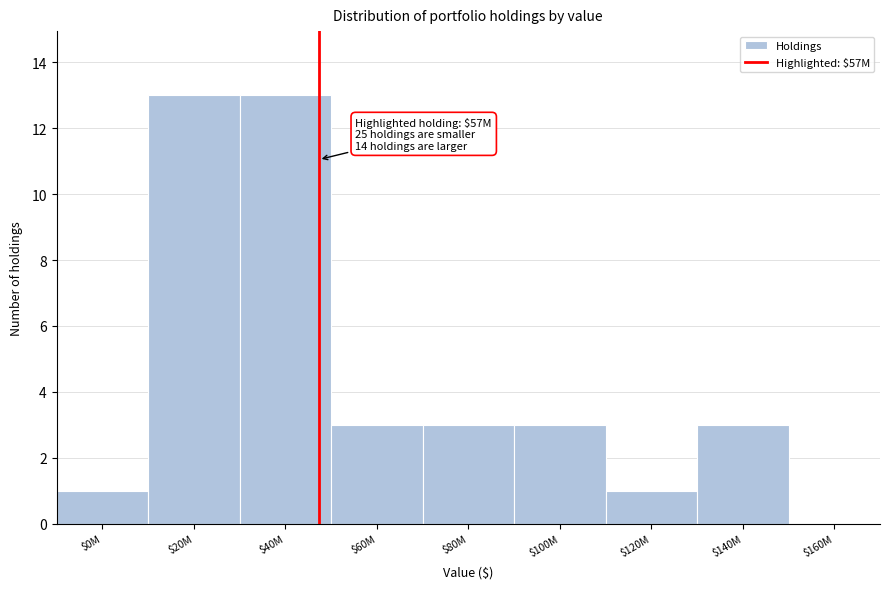

The chart shows a value of 3 at $60M. True or false?

True